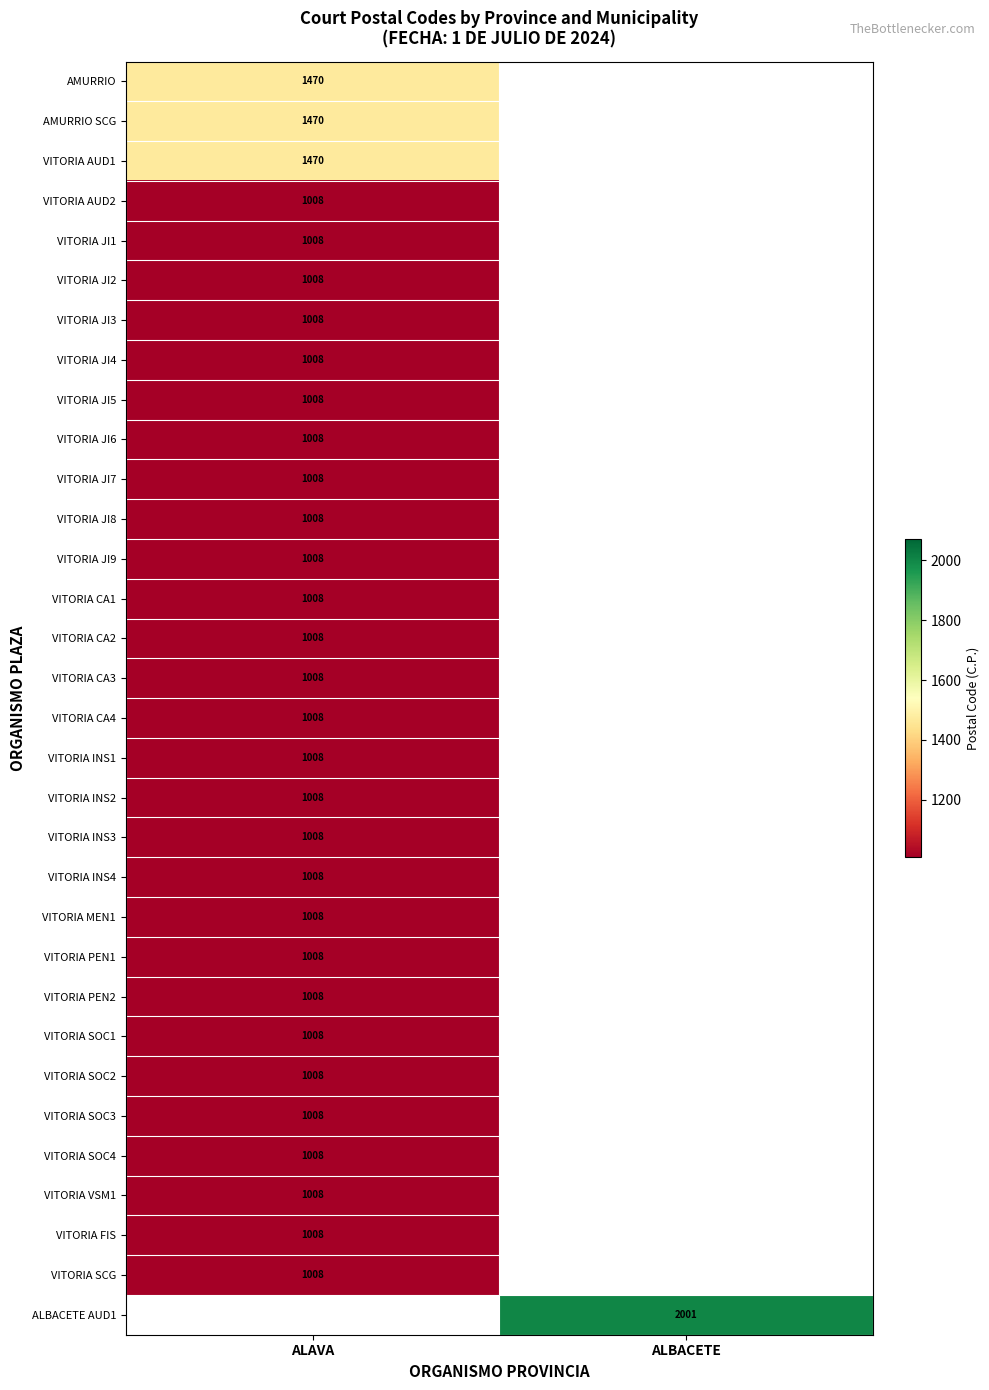

Rank the categories by VITORIA SOC4 value from lowest to highest.

ALAVA, ALBACETE